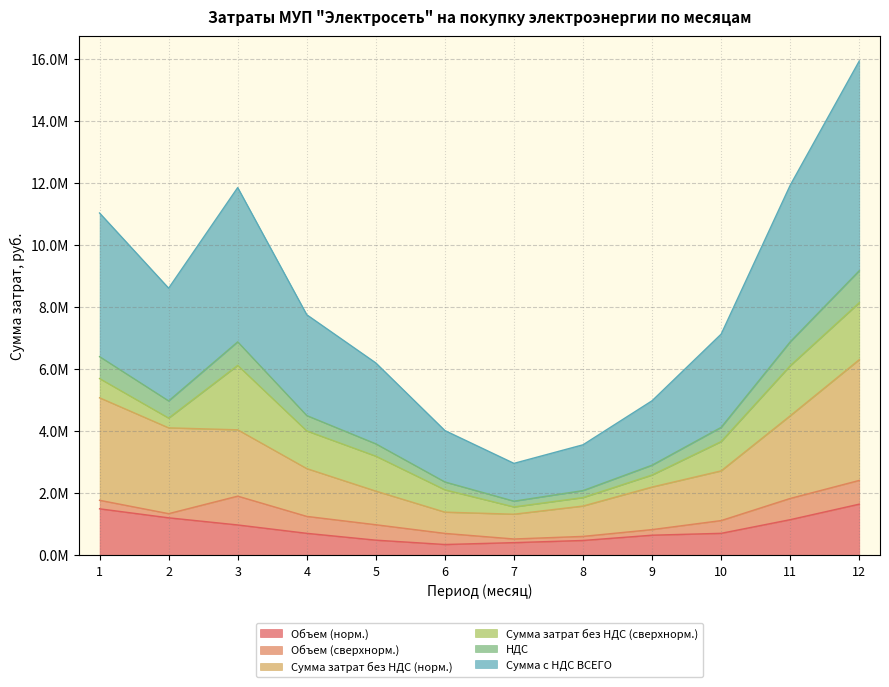

What value does the Сумма затрат без НДС (норм.) series have at 9?

2201358.0